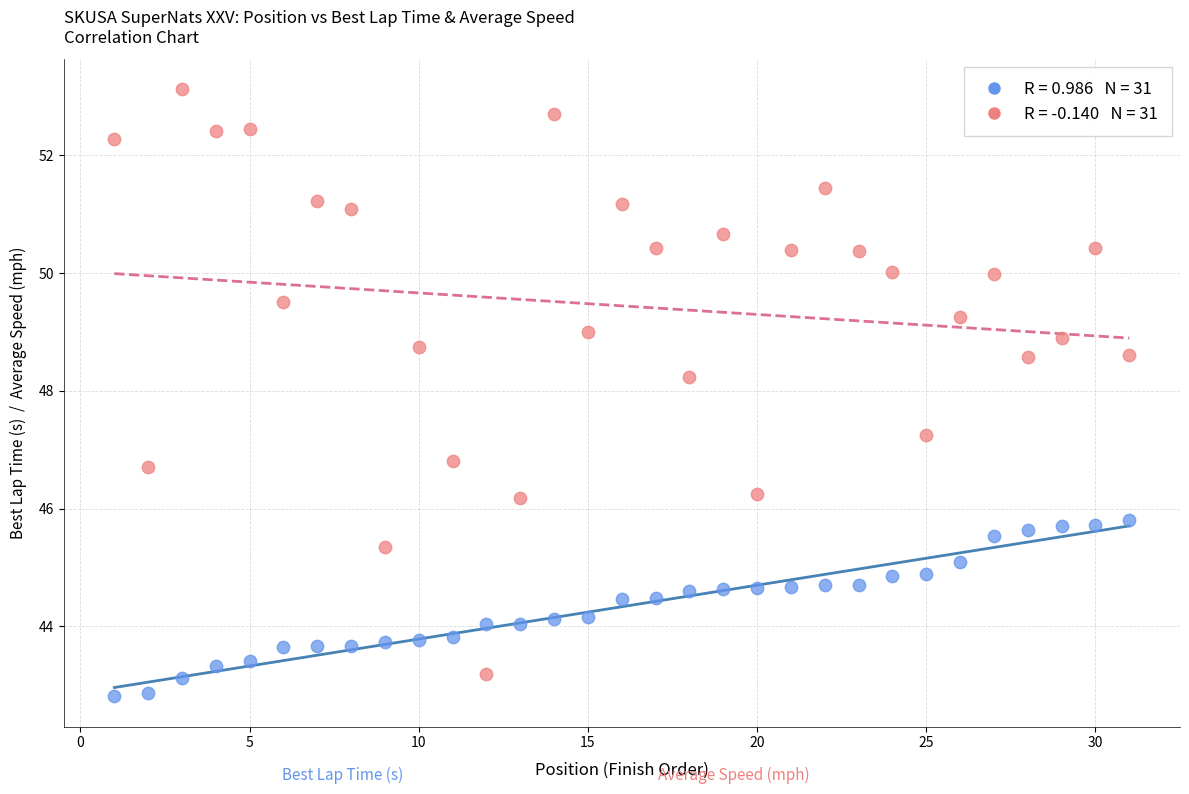

Across all data points, what is the range of Y values (max minus min)?

10.3